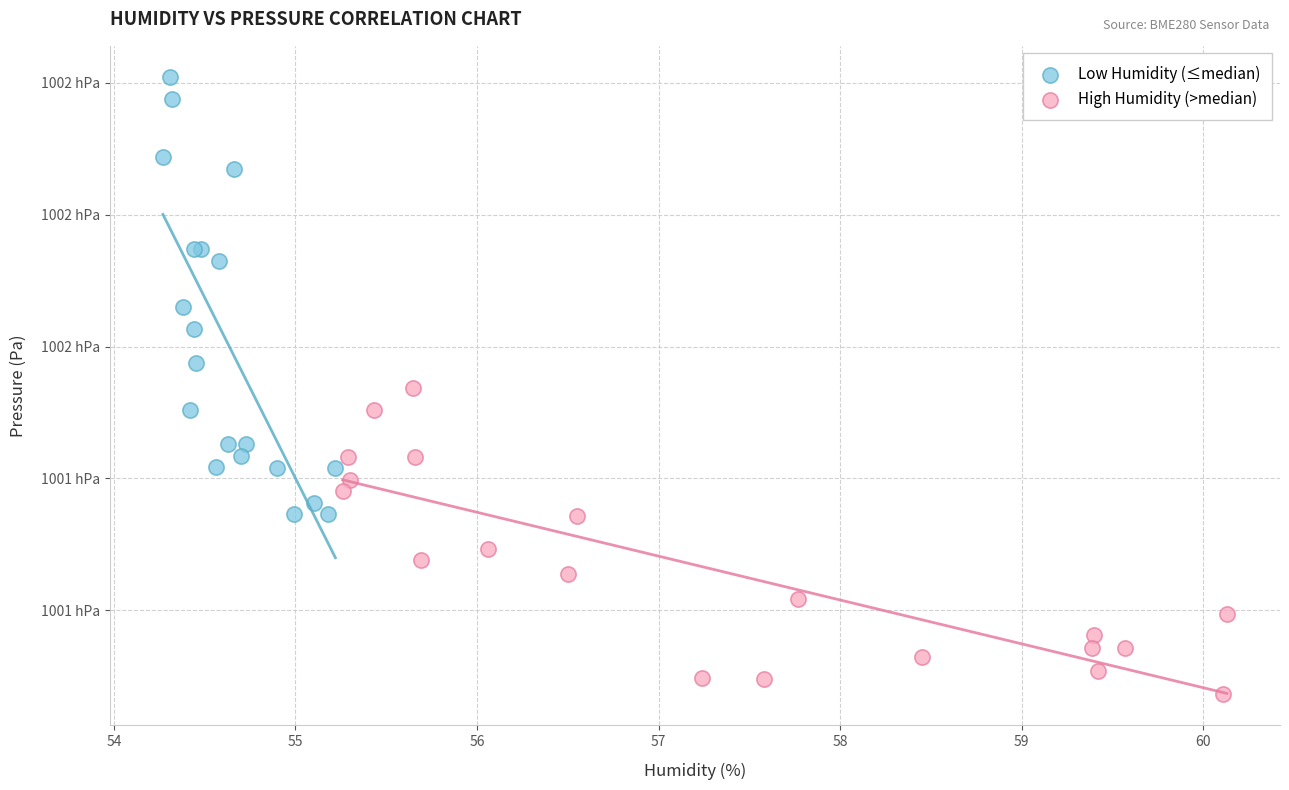

What are all the series names shown in the legend?

Low Humidity (≤median), High Humidity (>median)